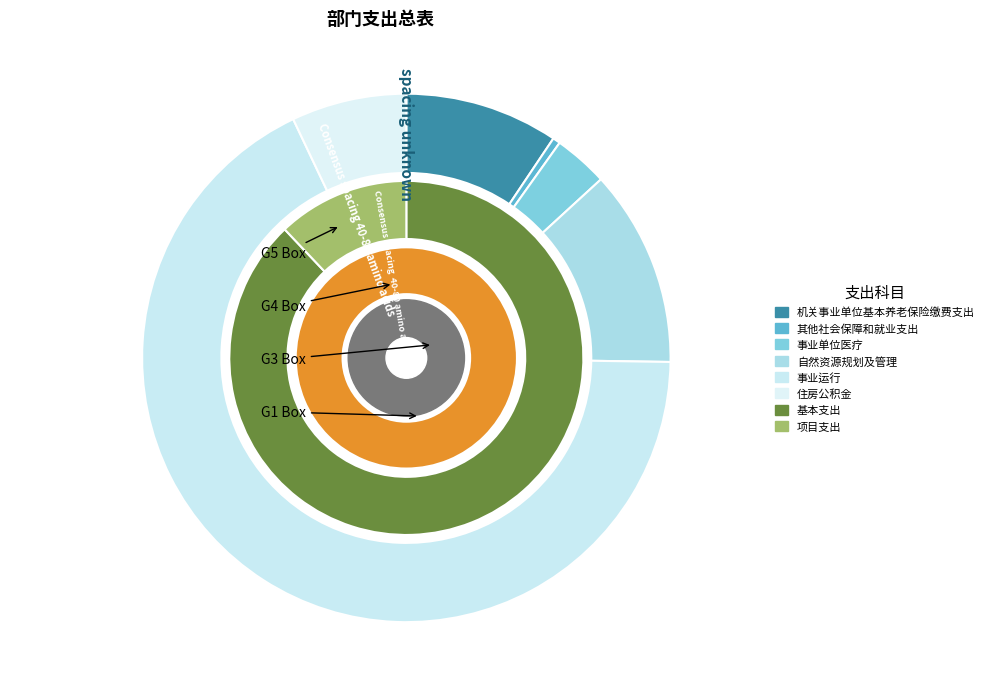

True or false: 自然资源规划及管理 accounts for 21% of the total.

False